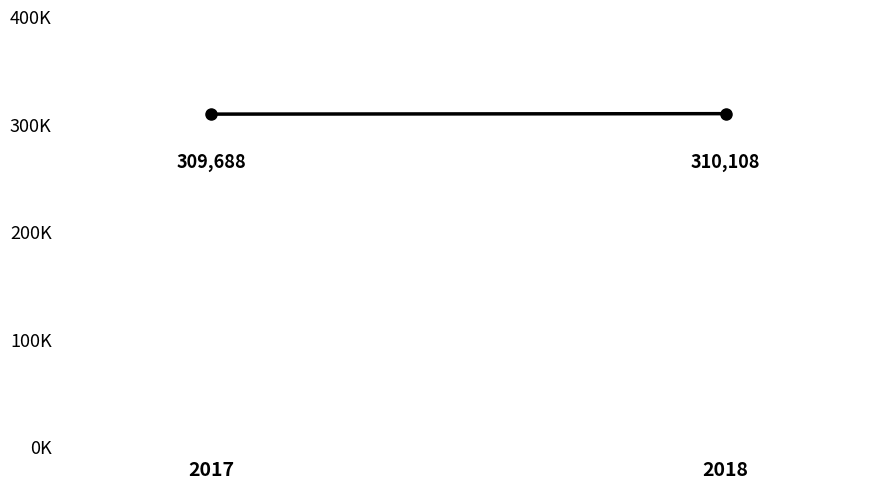

What is the sum of all values?

619795.8